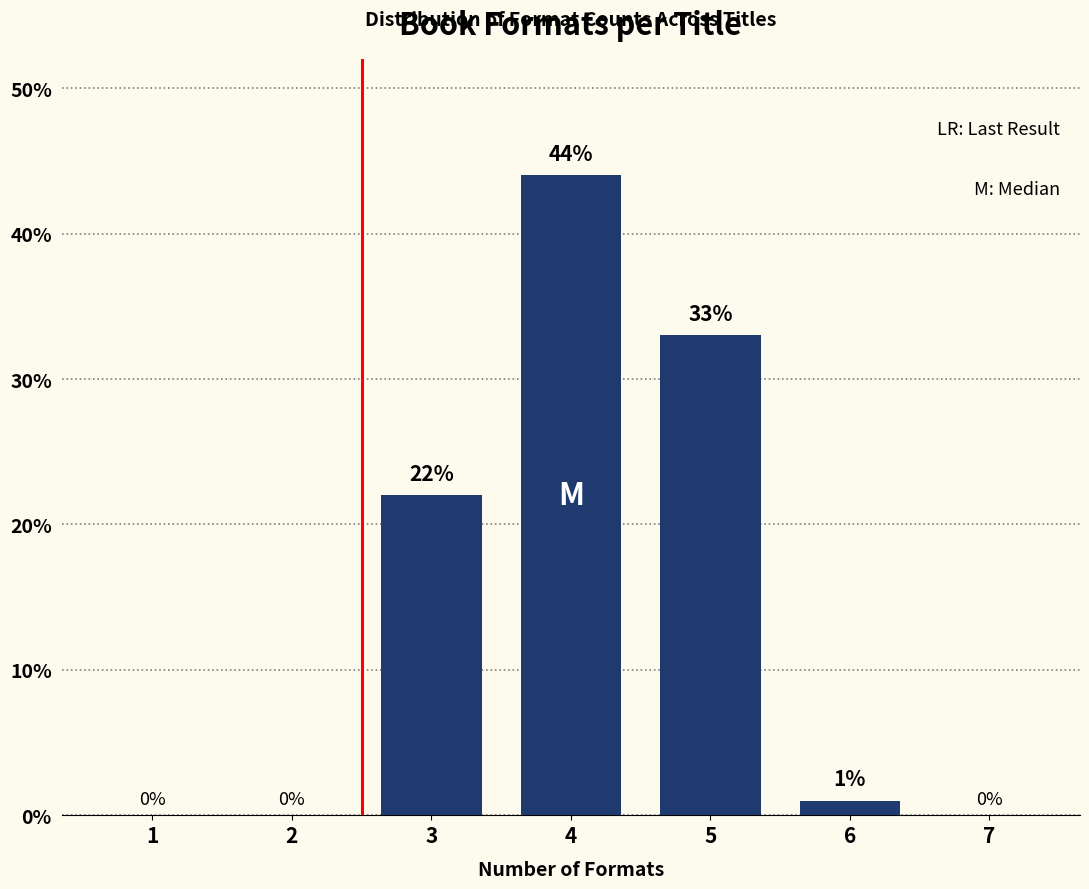

Reading left to right, what are all the values shown in this chart?

1=0	2=0	3=22	4=44	5=33	6=1	7=0